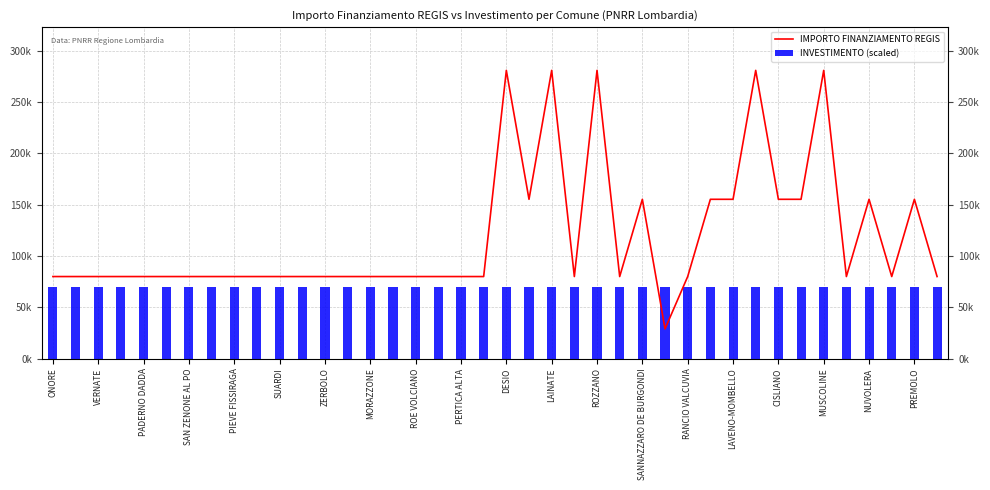

The value of IMPORTO FINANZIAMENTO REGIS at 29 is 92603. True or false?

False